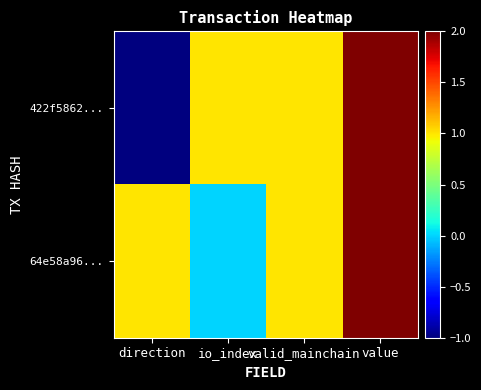

Reading right to left, list all the values displayed in this chart.

422f5862...: value=2	valid_mainchain=1	io_index=1	direction=-1
64e58a96...: value=2	valid_mainchain=1	io_index=0	direction=1